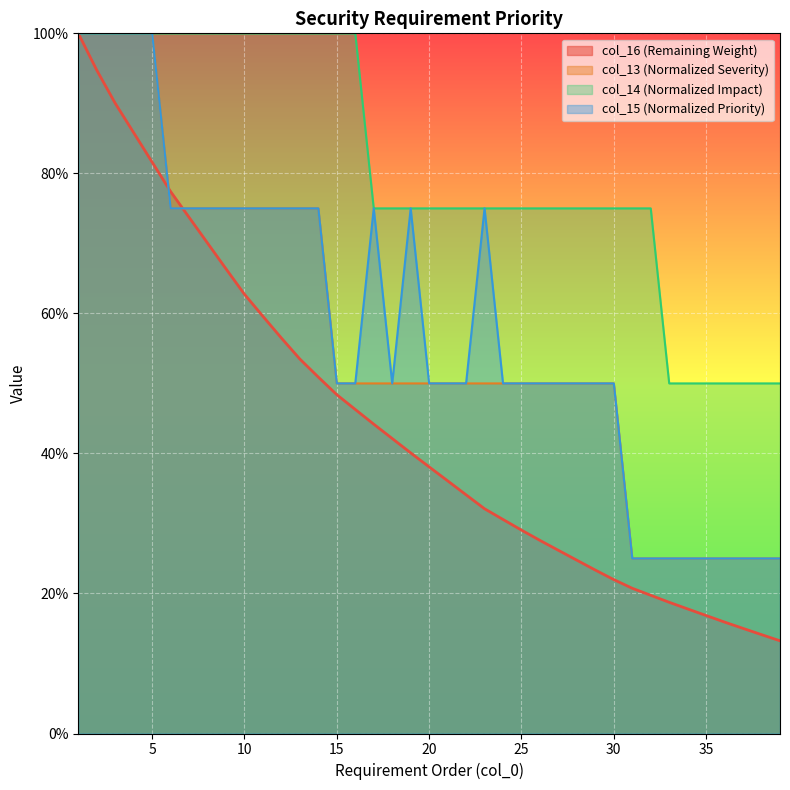

At which label is col_16 closest to 0?

39